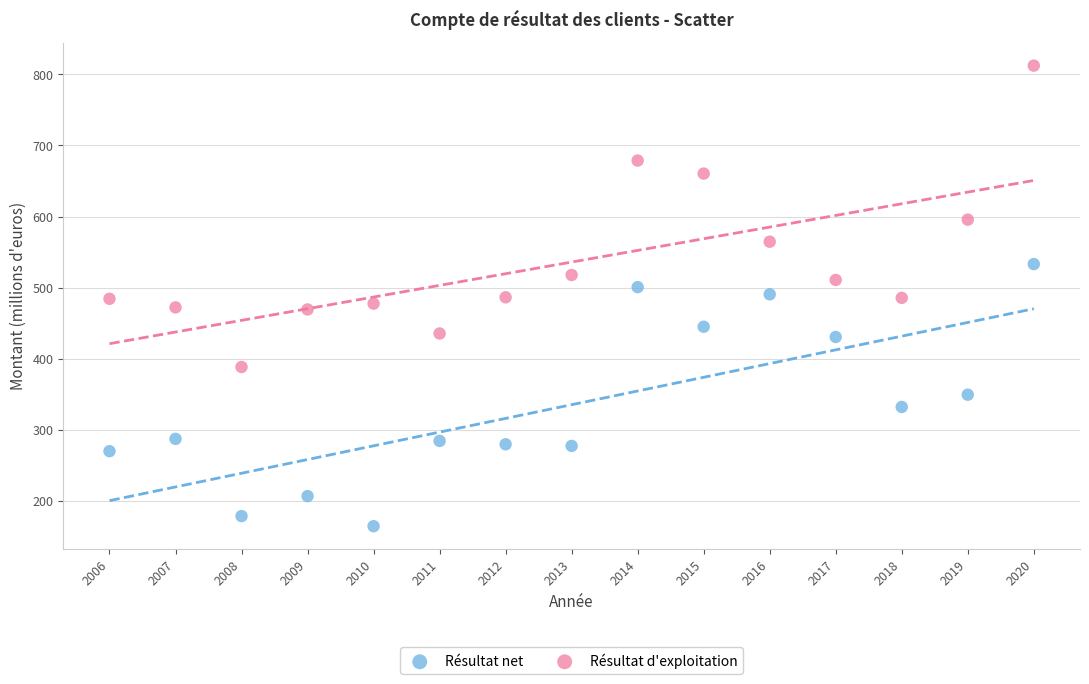

Which series has the widest spread of Y values?

Résultat d'exploitation